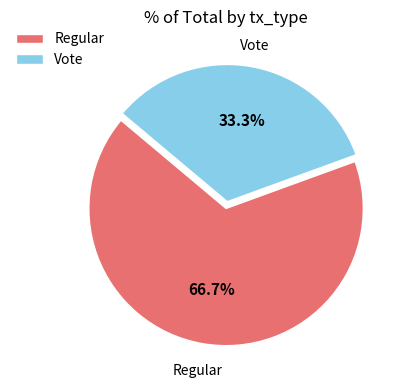

To the nearest percent, what percentage of the pie is Vote?

33%